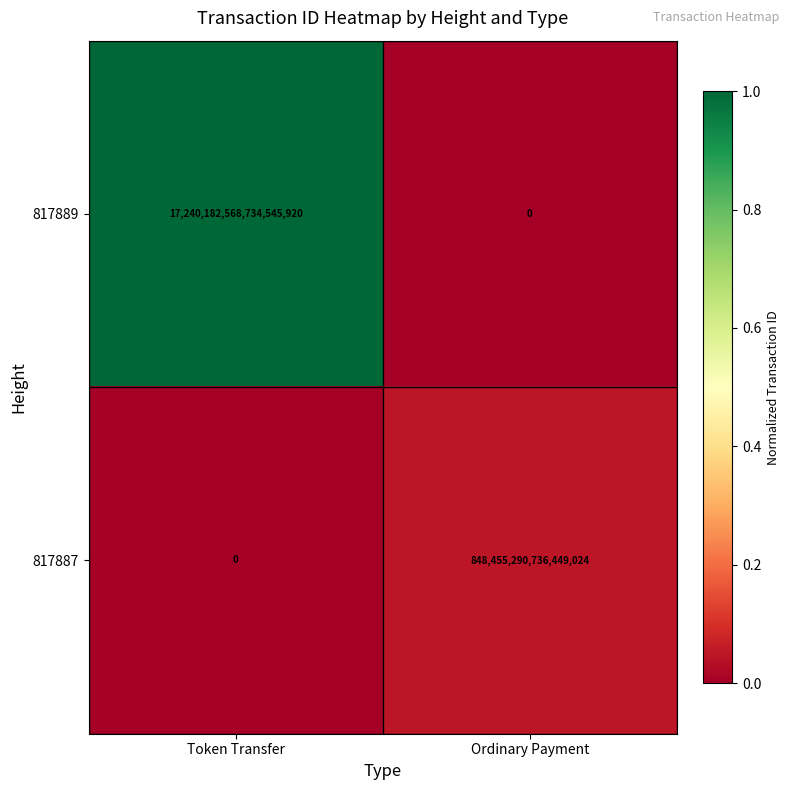

Is it true that 817887 equals -333985443333255040 at Token Transfer?

False